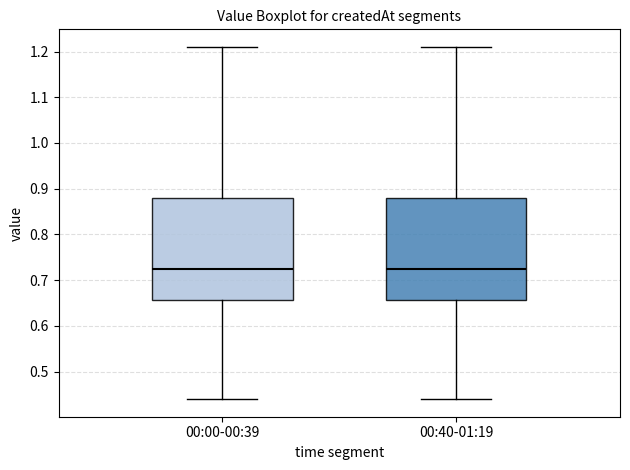

Reading left to right, transcribe this box plot: for each box, give where its median line is, the range the box spans, and where its two whiskers end, as read against the y-axis. The values are not printed on the chart, so give them approximately, as read against the axis.

00:00-00:39: median 0.73, box 0.66 to 0.88, whiskers 0.44 to 1.21
00:40-01:19: median 0.73, box 0.66 to 0.88, whiskers 0.44 to 1.21